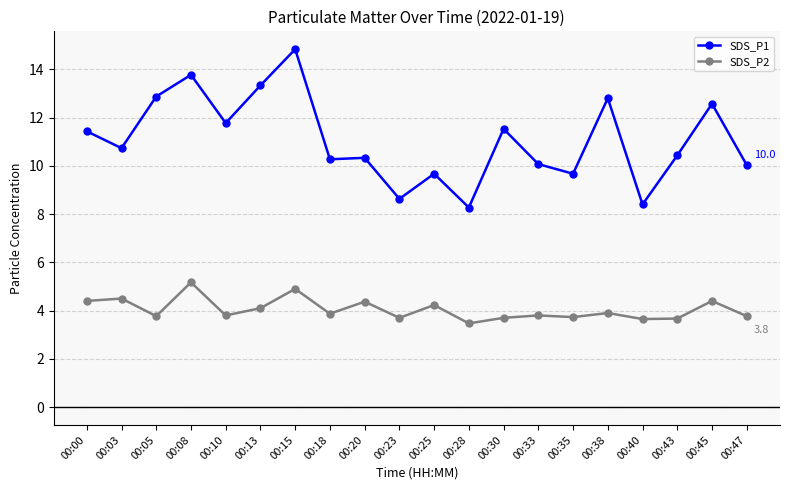

What is the approximate value of SDS_P2 at 00:13?

4.1